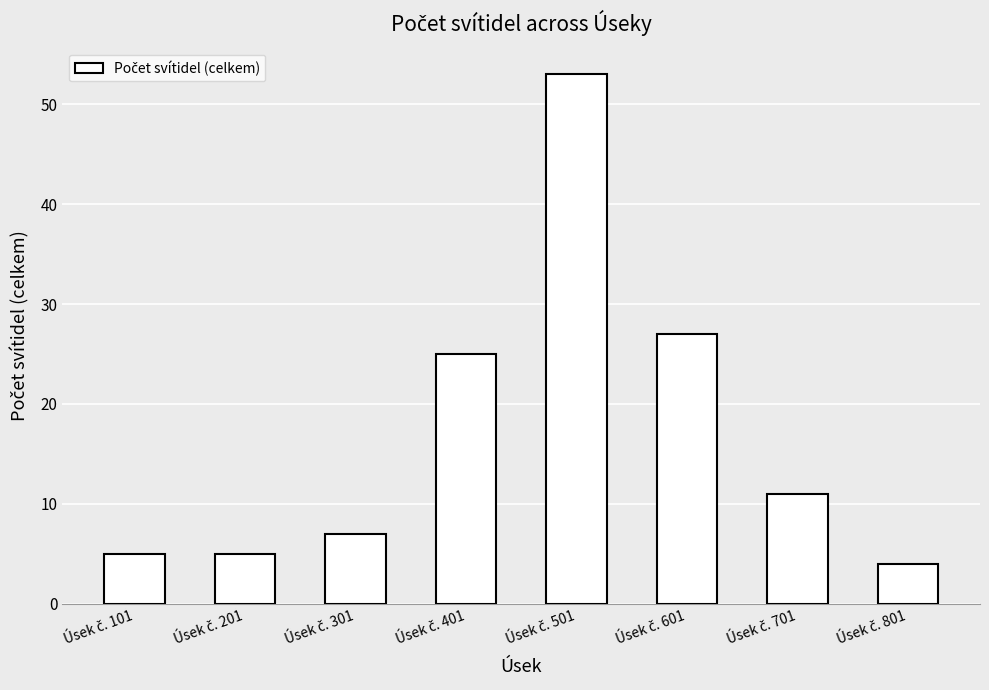

What is the difference between the maximum and minimum values?

49